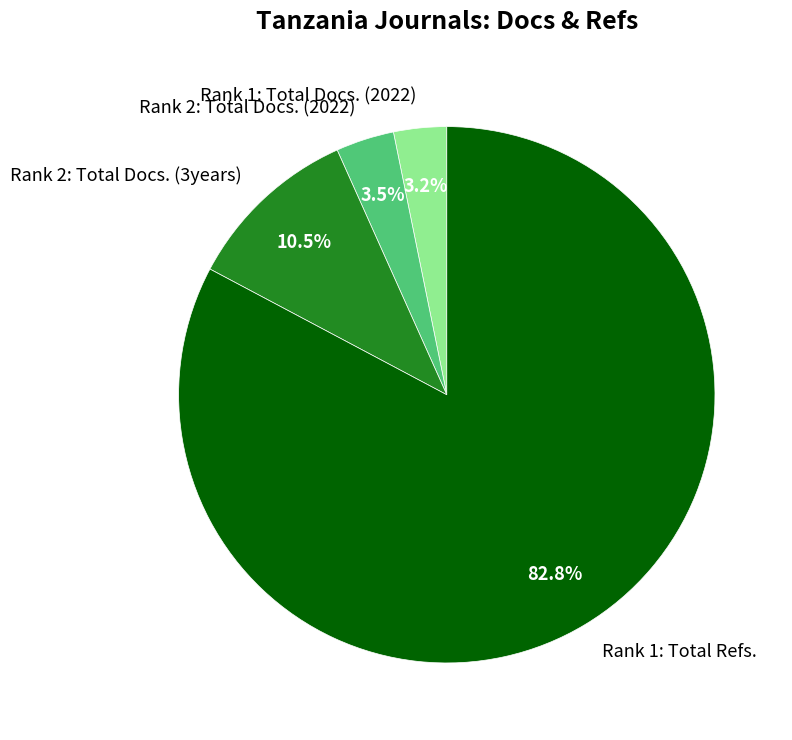

Which slice is the largest?

Rank 1: Total Refs.